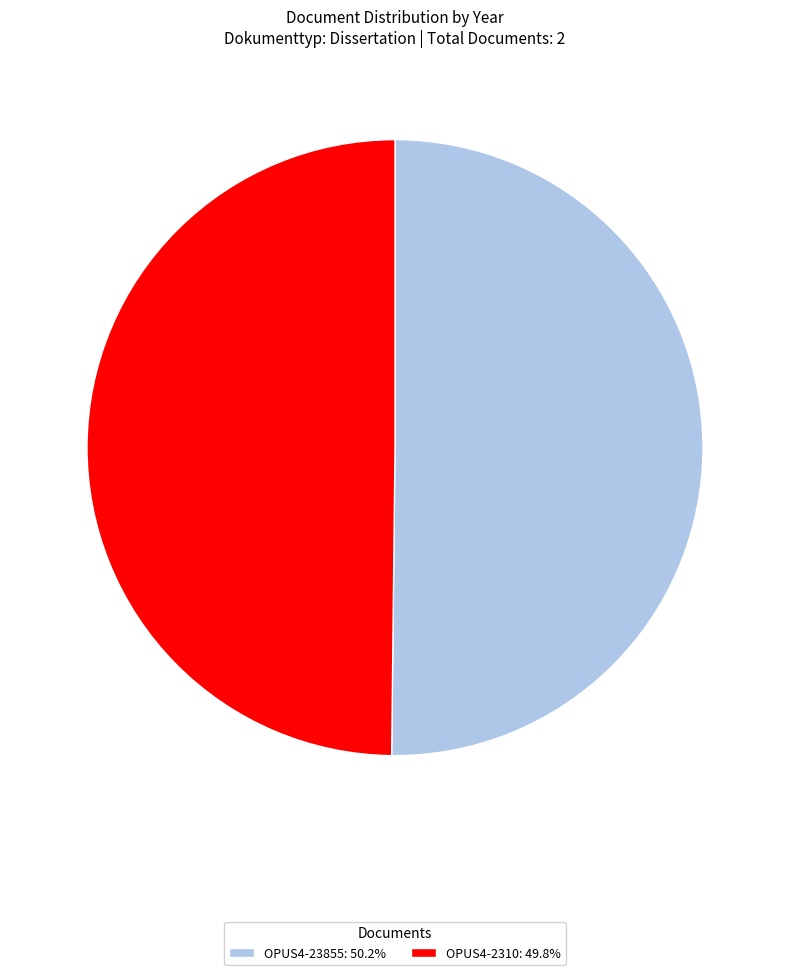

Combined, do OPUS4-23855: 50.2% and OPUS4-2310: 49.8% account for over 50%?

Yes